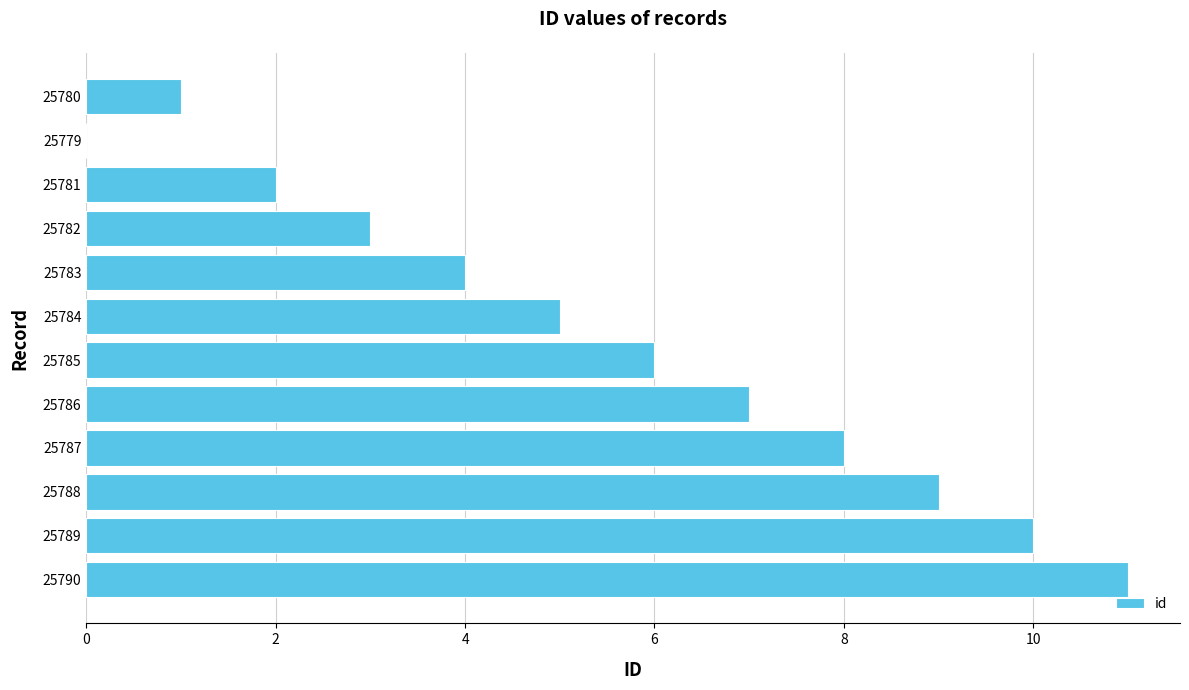

Where is the data nearest to the value 5?

25784